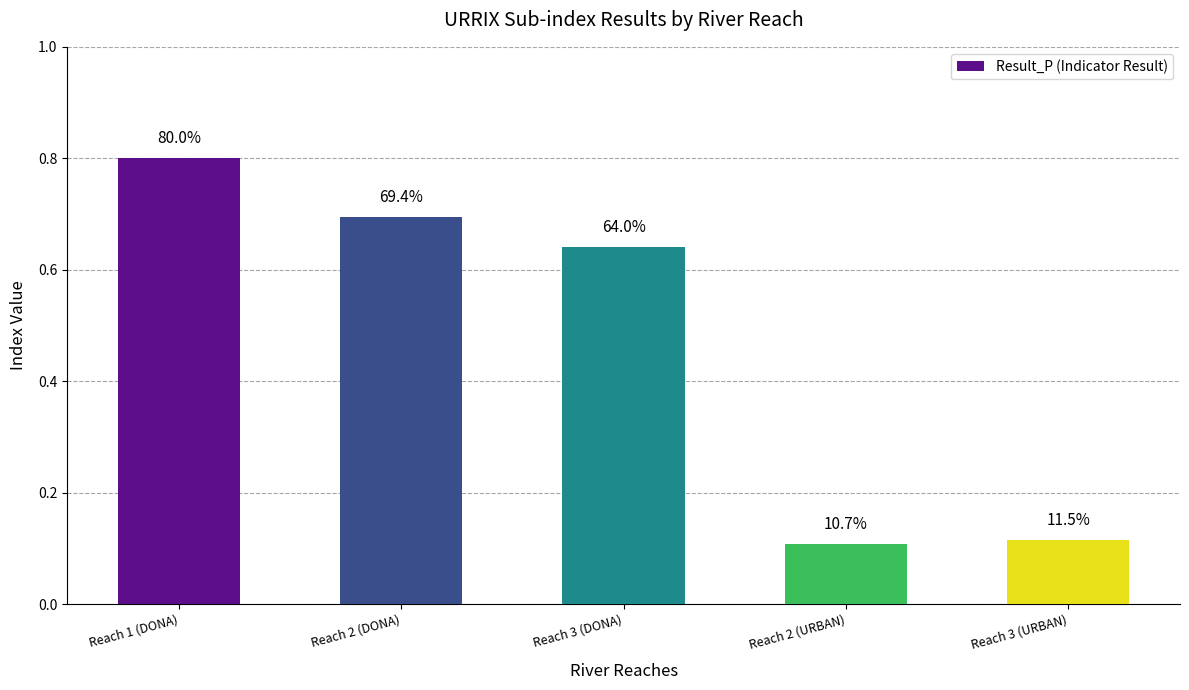

Are the bars grouped side by side (vs. stacked)?

No